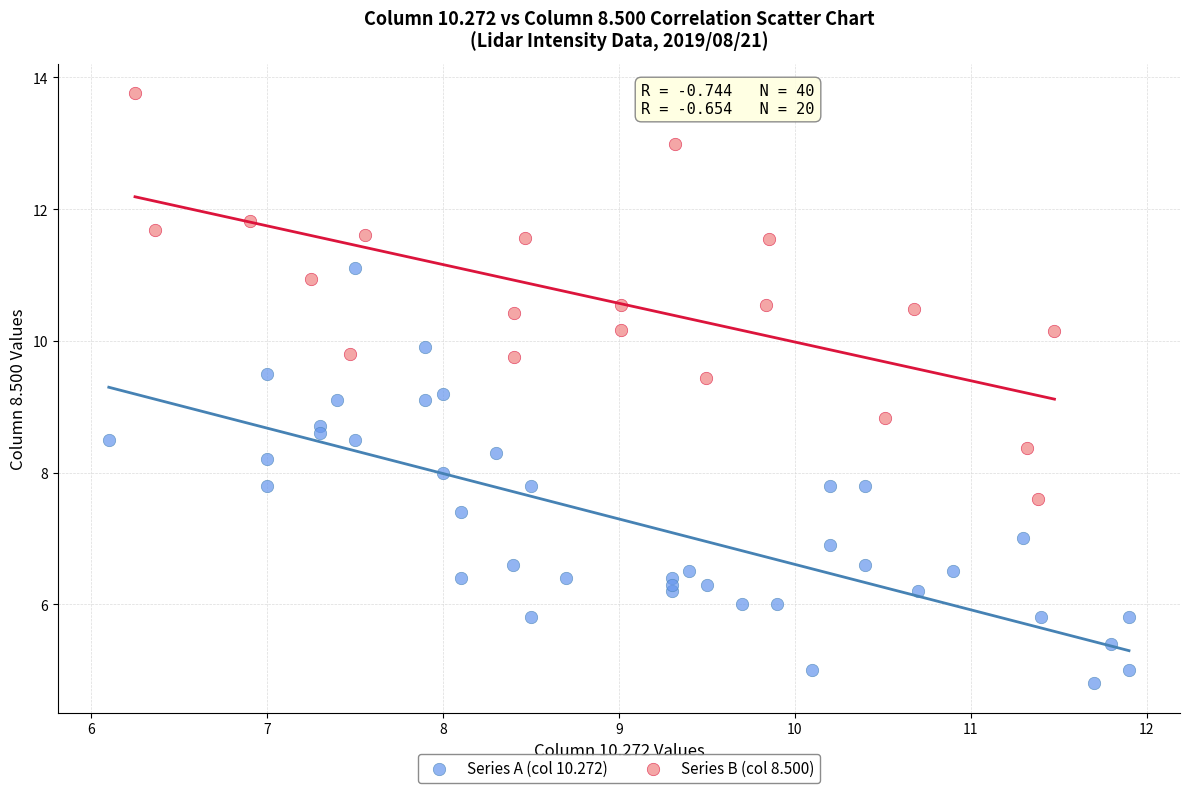

Which series reaches the maximum Y coordinate?

Series B (col 8.500)